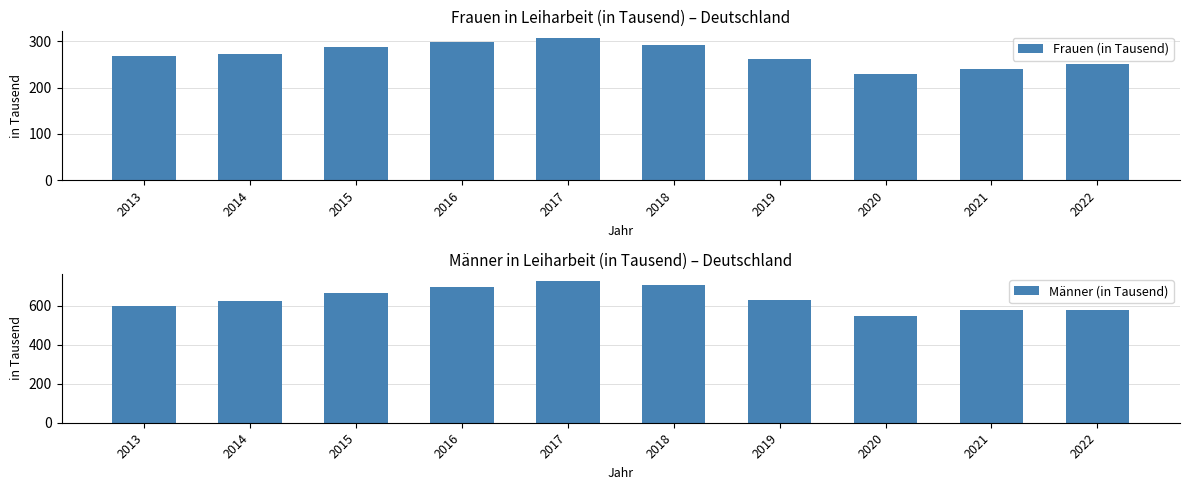

What is the difference between the second highest and minimum values in the Frauen (in Tausend) series?

68